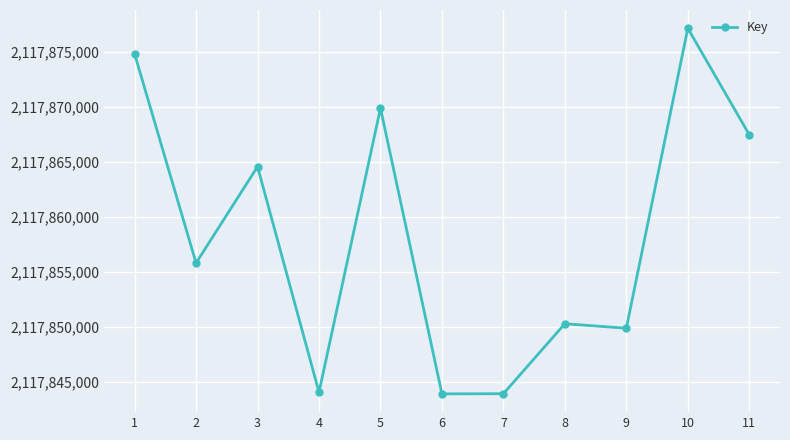

Between 9 and 6, which is larger?

9